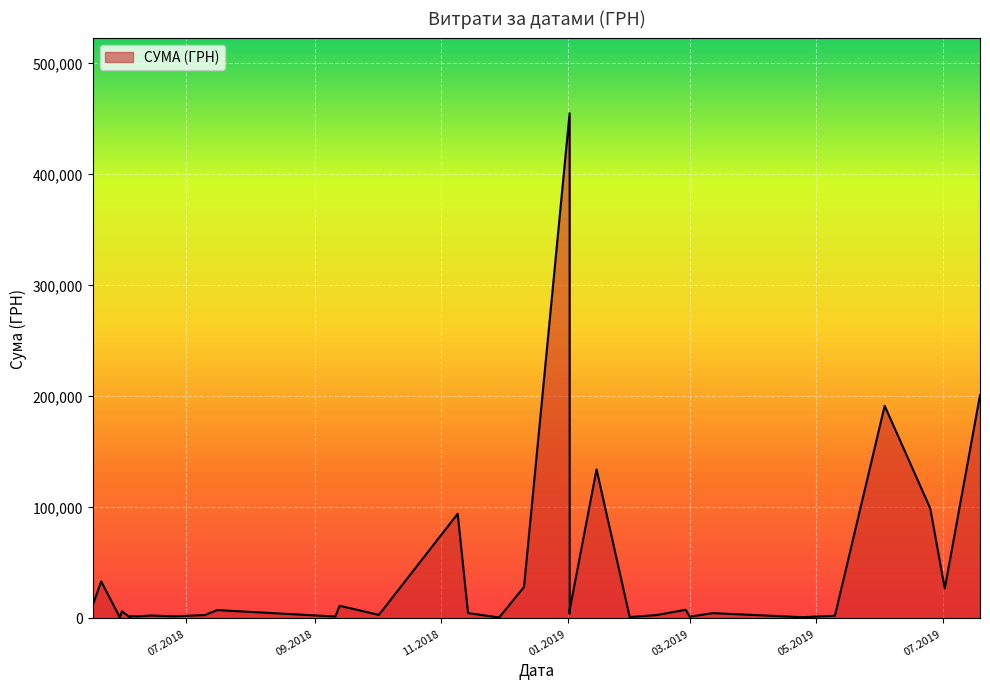

Count the number of data series in this chart.

1